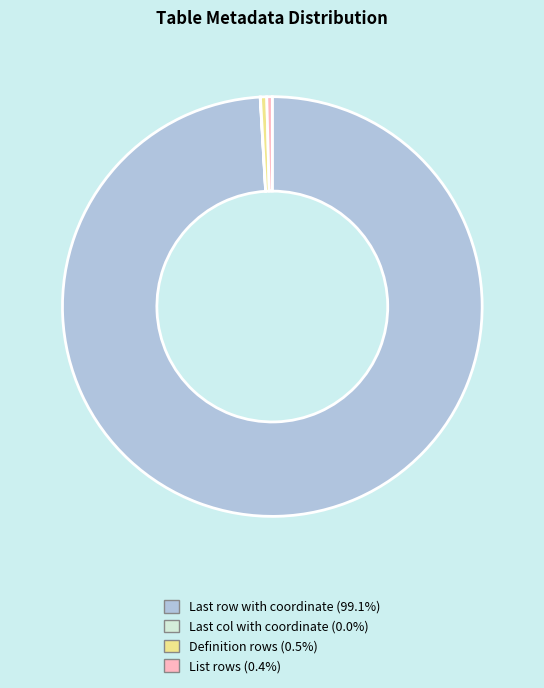

Which category accounts for the majority?

Last row with coordinate